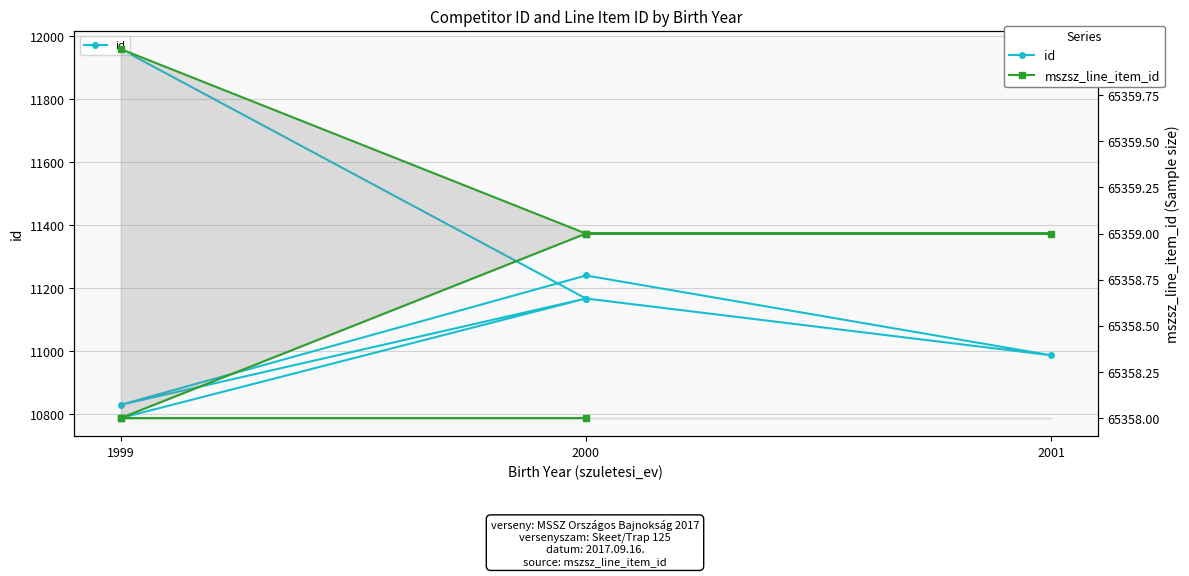

Is this an area chart (filled region under the line)?

No